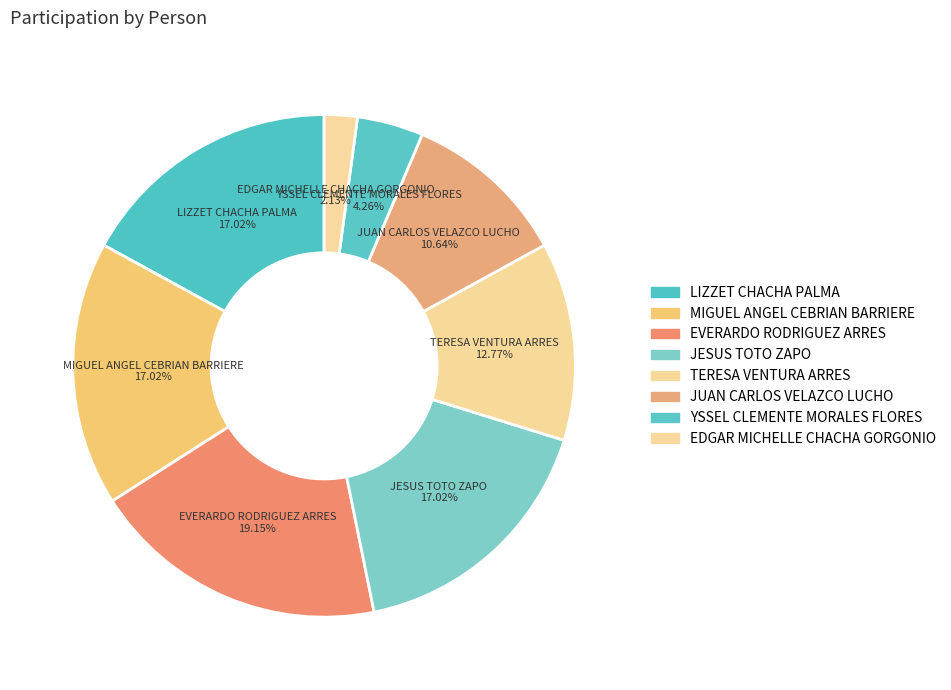

To the nearest percent, what is the average slice percentage?

12%